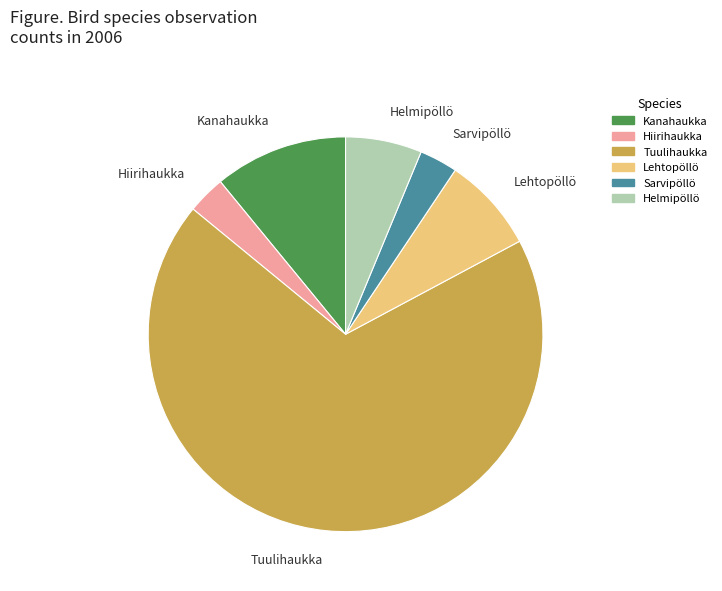

Is there a majority slice in this chart?

Yes